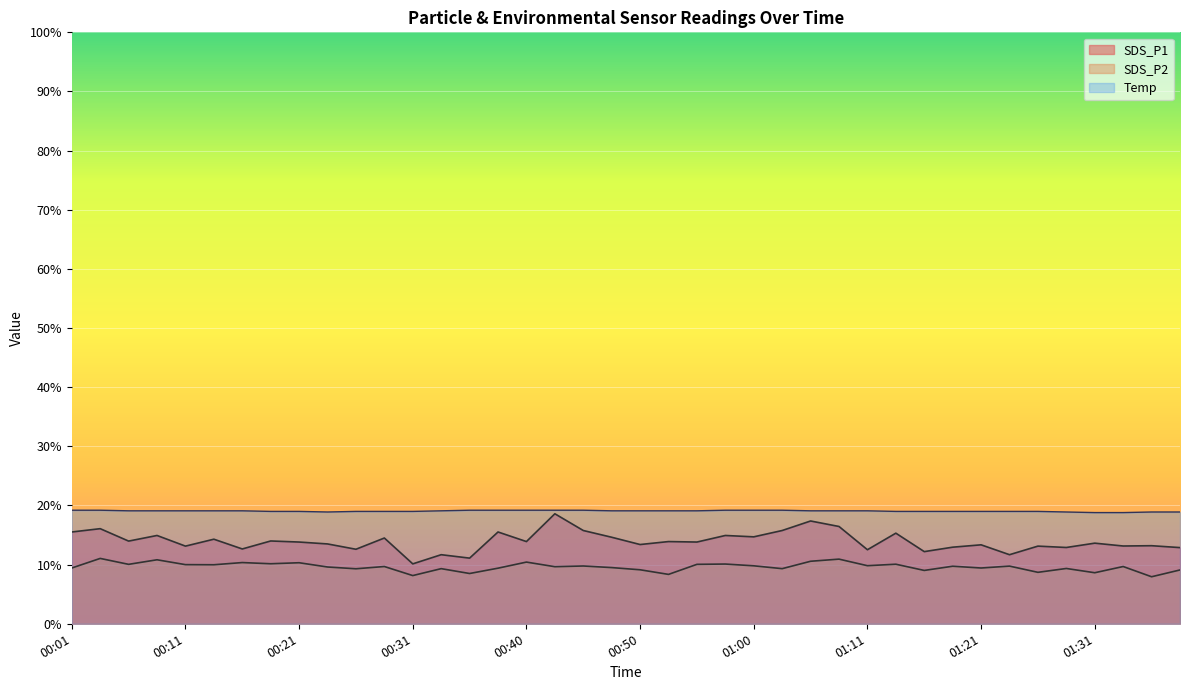

What is the sum of the SDS_P2 values at 01:13 and 00:50?

19.2